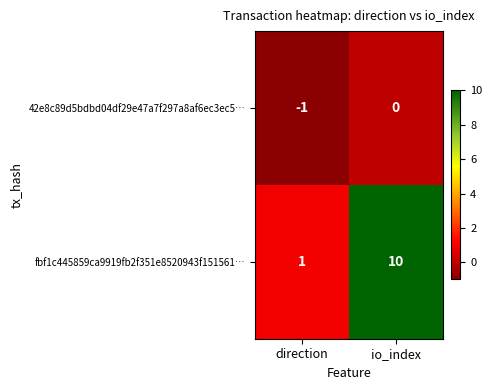

True or false: 42e8c89d5bdbd04df29e47a7f297a8af6ec3ec5… has a value of -1 at io_index.

False